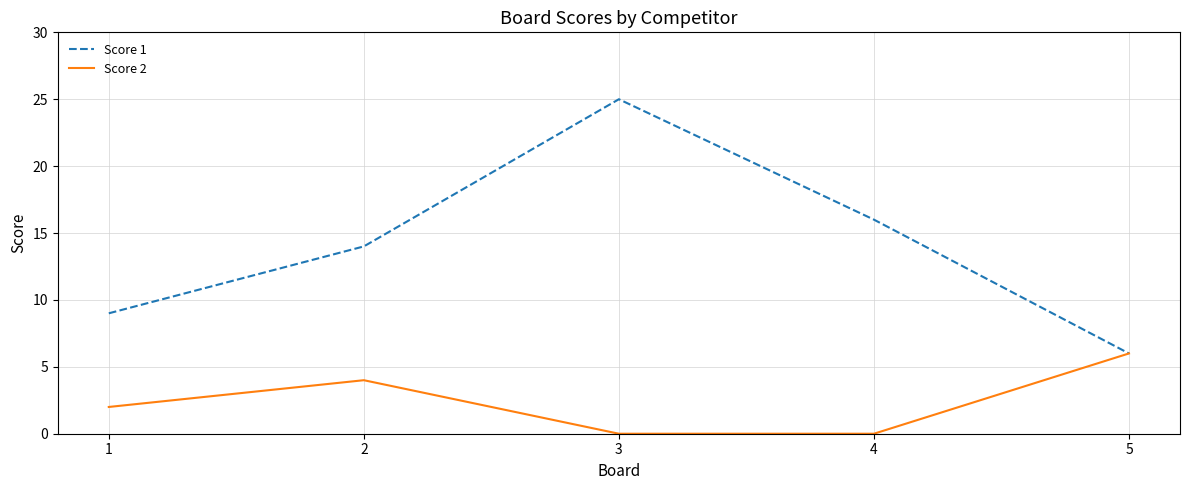

How many series are shown in this chart?

2